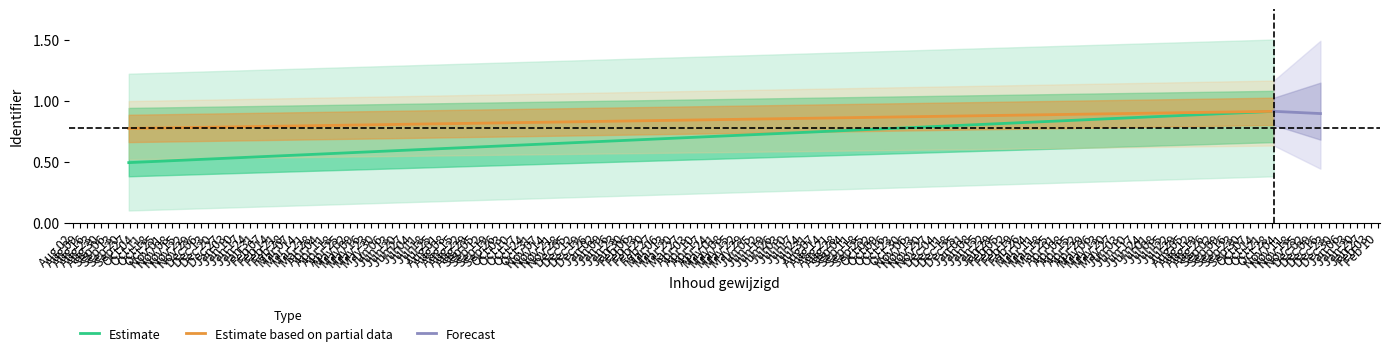

At which category does the chart reach its peak across all series?

Aug 09